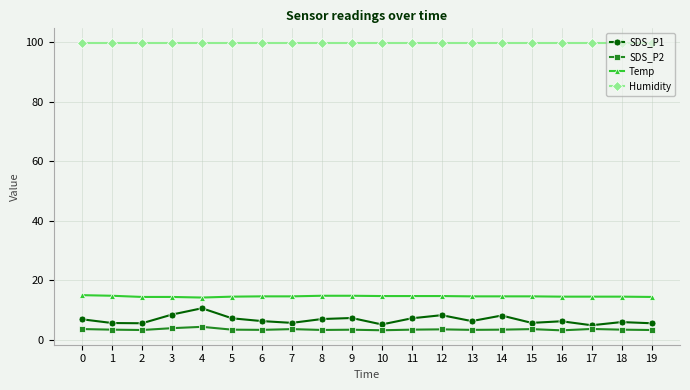

List the series in order of their peak value, lowest first.

SDS_P2, SDS_P1, Temp, Humidity